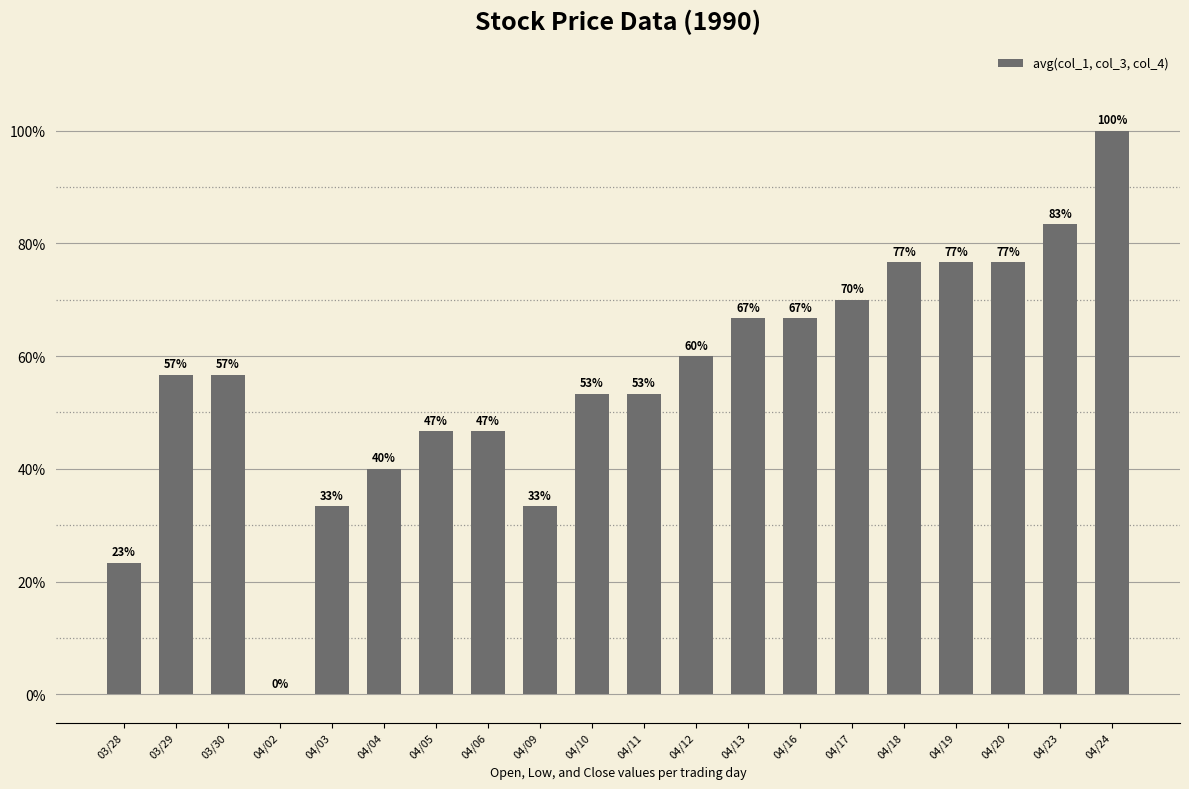

Which has a higher value, 04/10 or 04/02?

04/10